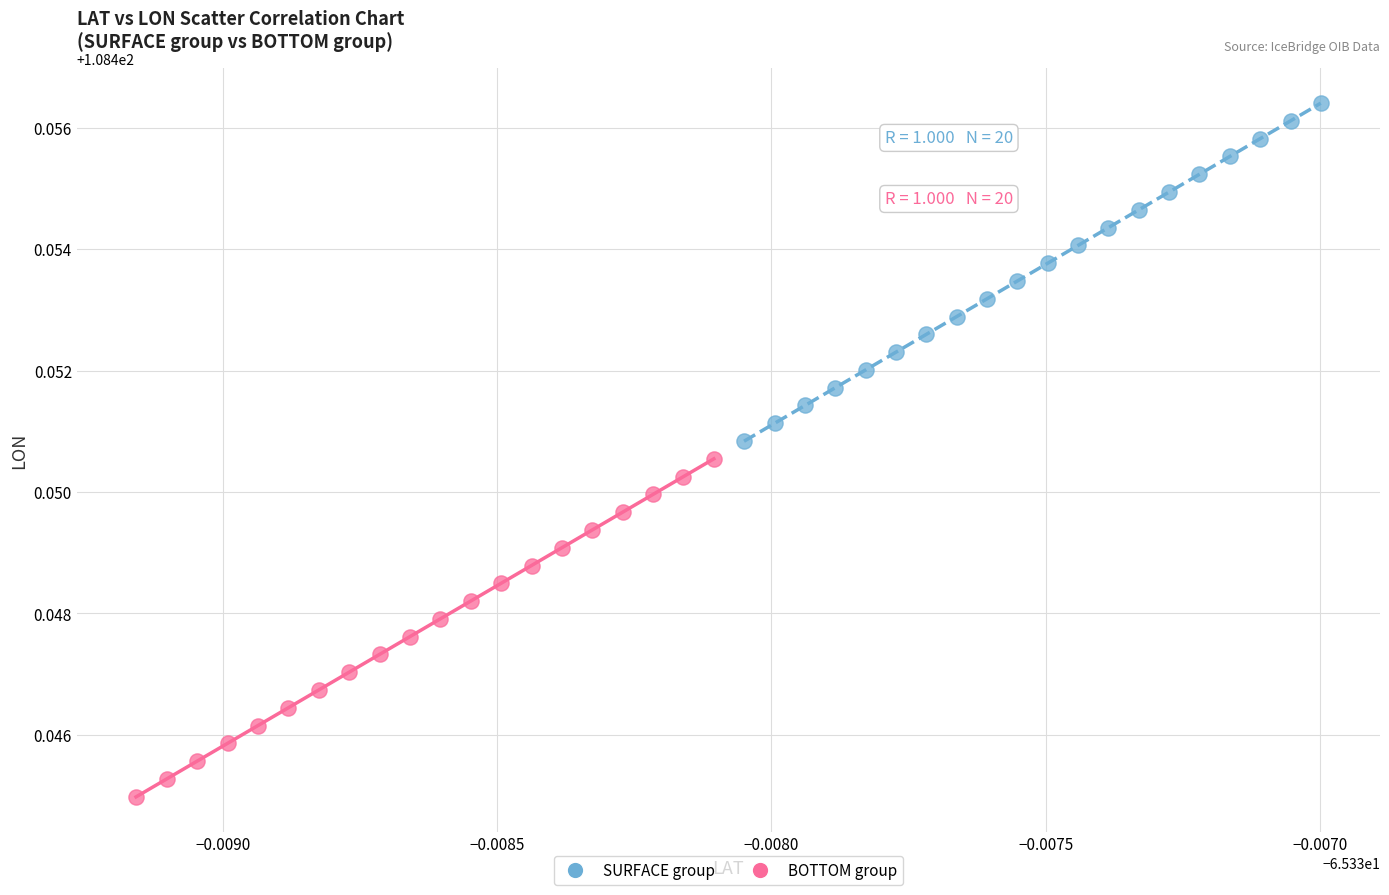

Which series has the largest Y range (max minus min)?

SURFACE group